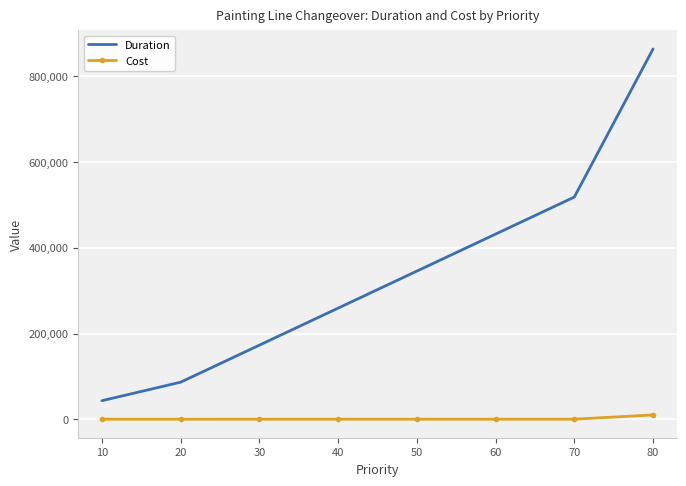

At which category is the sum across all series the highest?

80